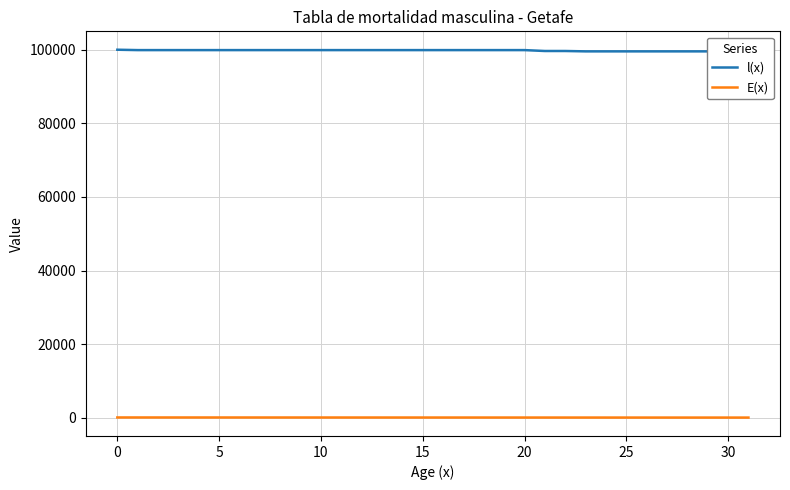

Which series has the widest spread of values?

l(x)